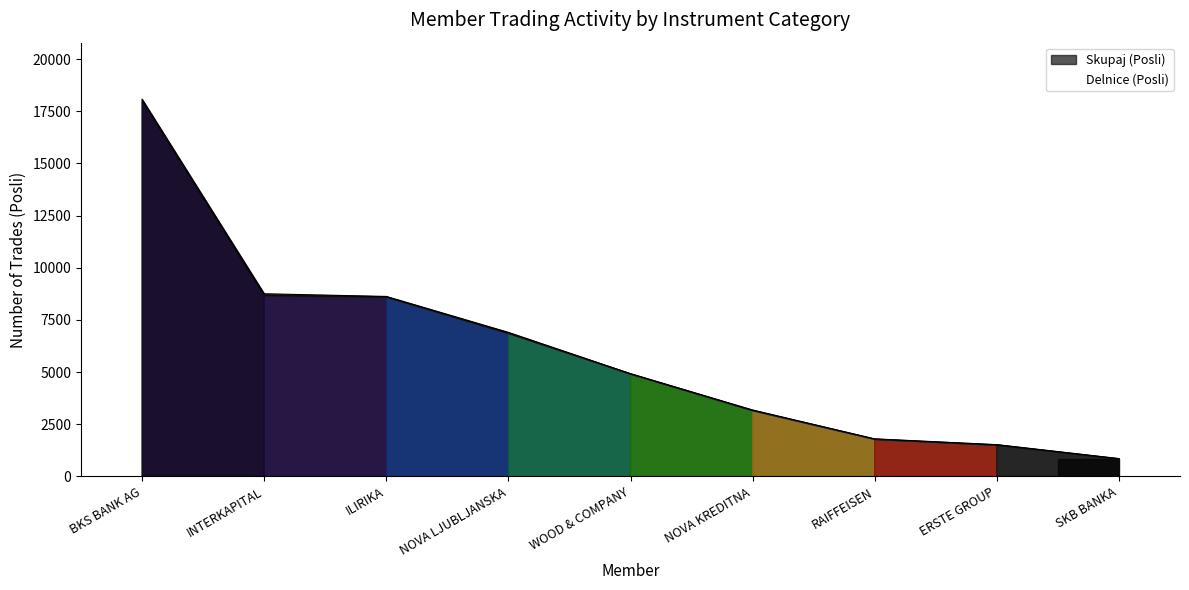

Which label corresponds to the largest value in the chart?

BKS BANK AG